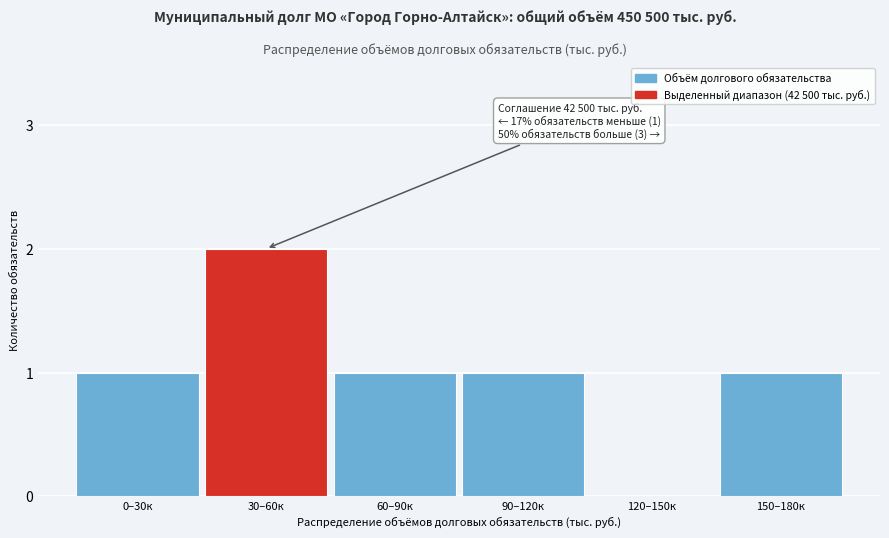

Reading left to right, extract all data points from this chart.

0–30к=1	30–60к=2	60–90к=1	90–120к=1	120–150к=0	150–180к=1